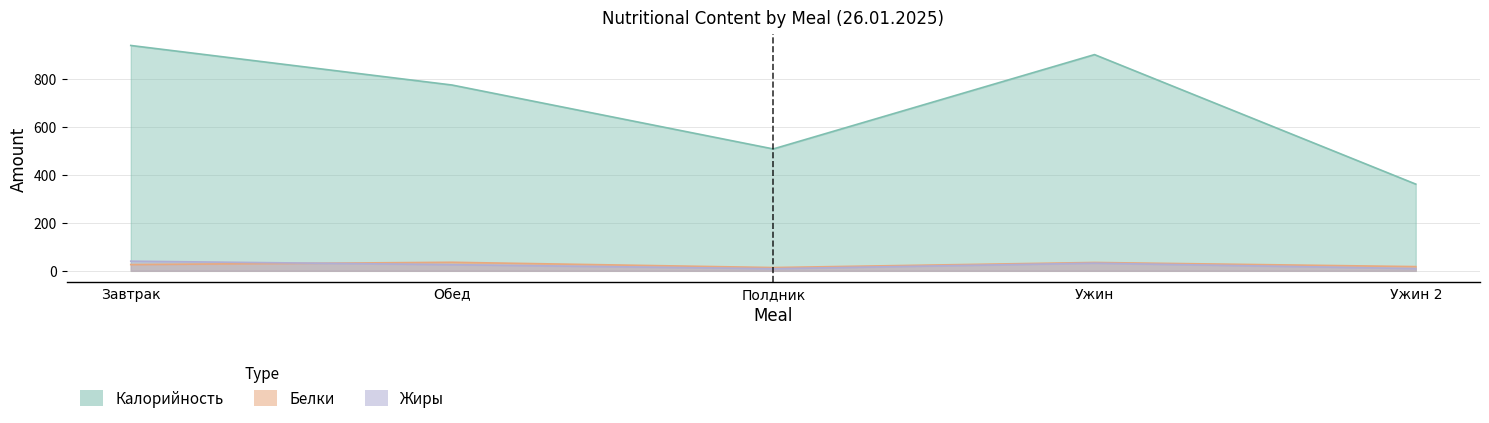

How many interior local valleys does the Белки series have?

1